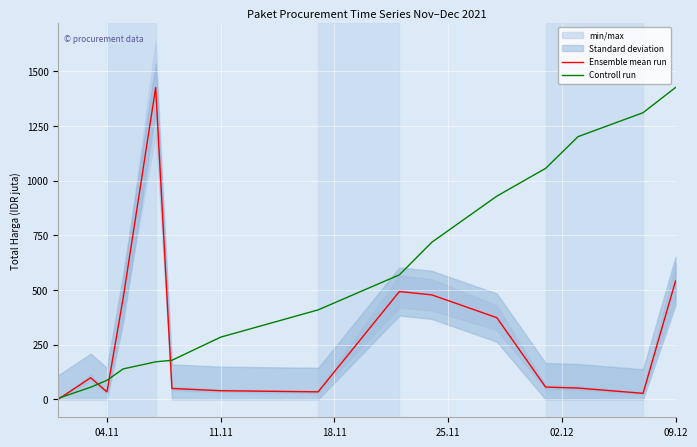

List the series in order of their peak value, highest first.

Ensemble mean run, Controll run